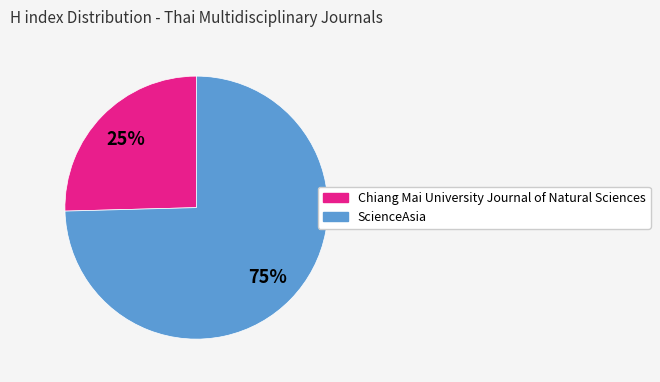

To the nearest percent, what portion does ScienceAsia represent?

75%